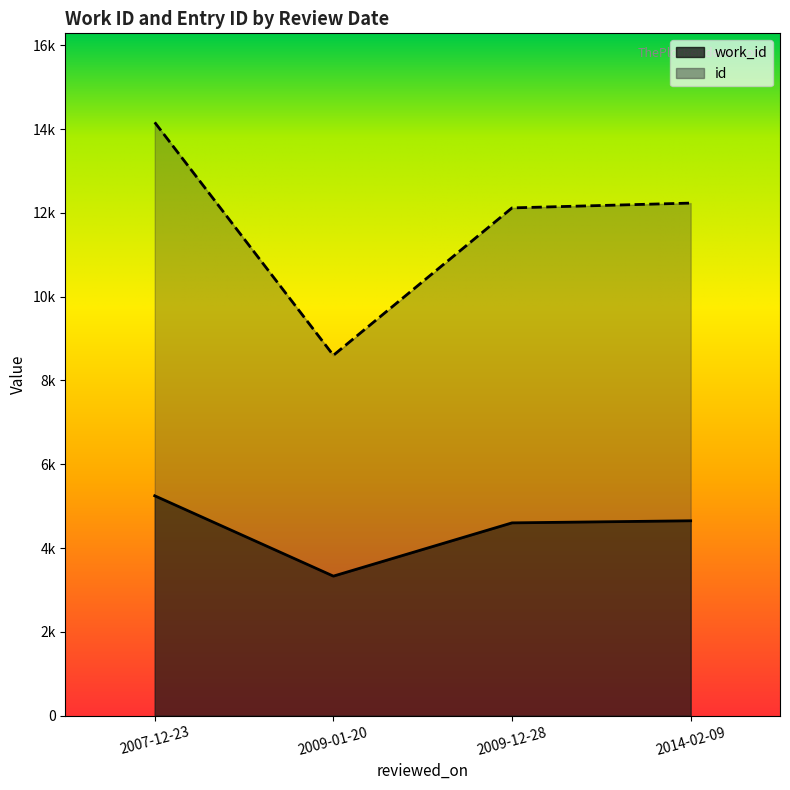

What are all the series names shown in the legend?

work_id, id